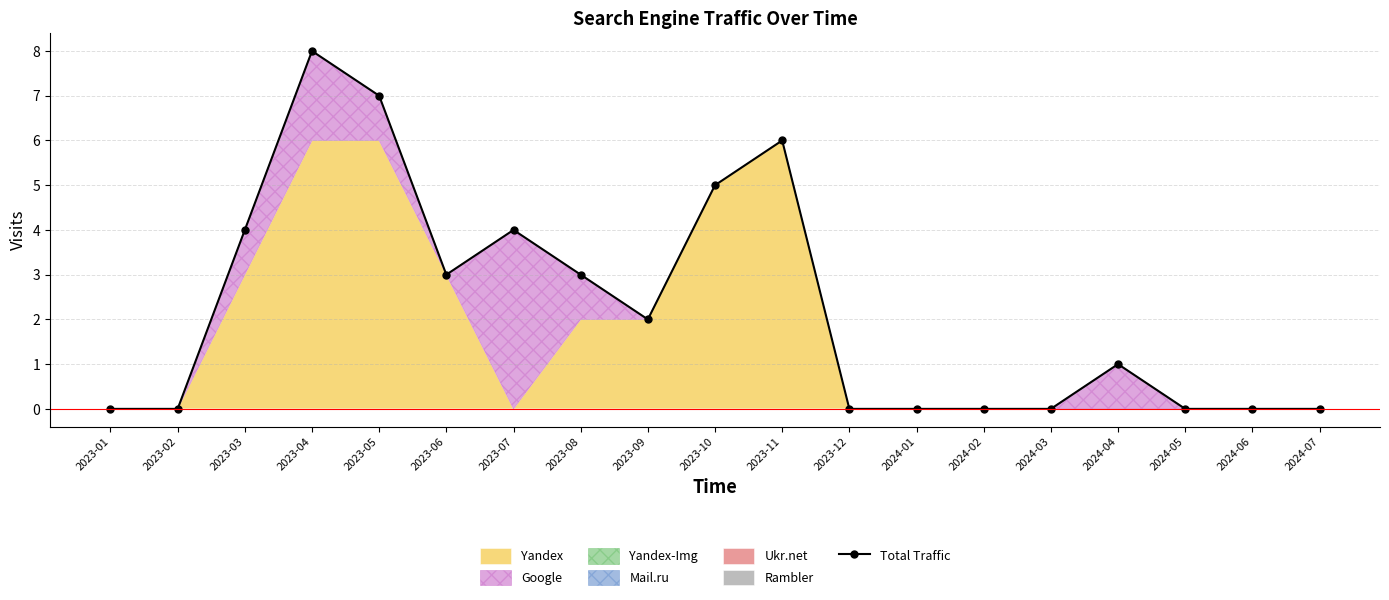

How many values are between 0 and 4?

15